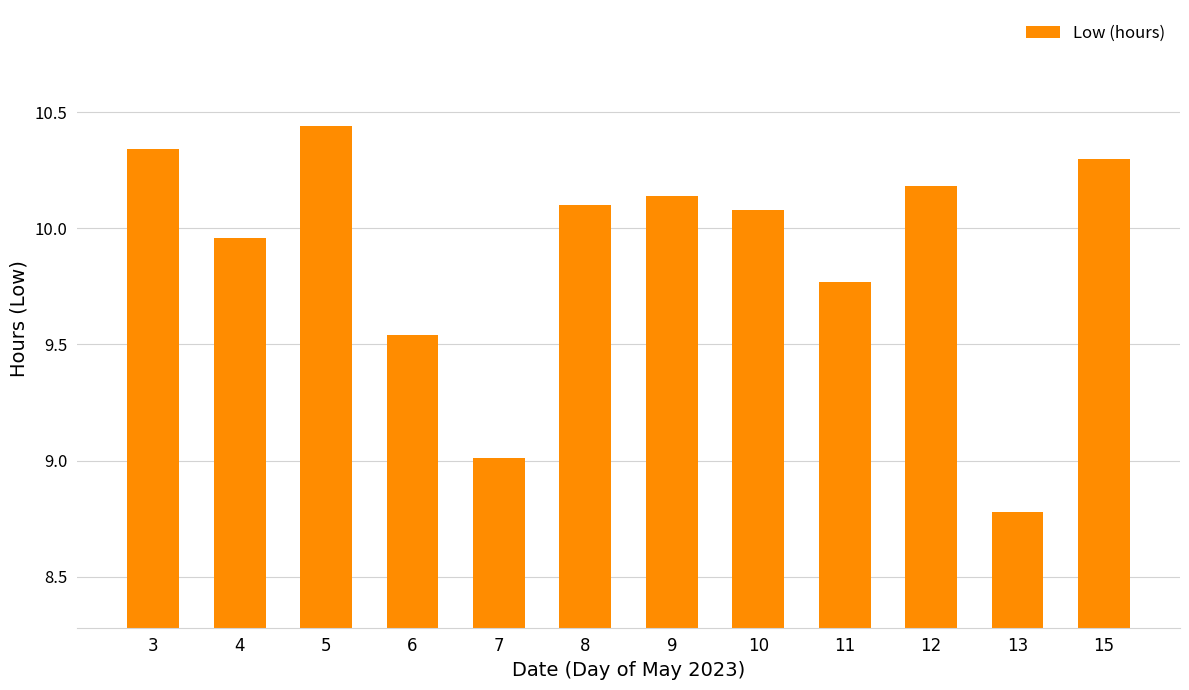

The value at 9 is 6.5. True or false?

False